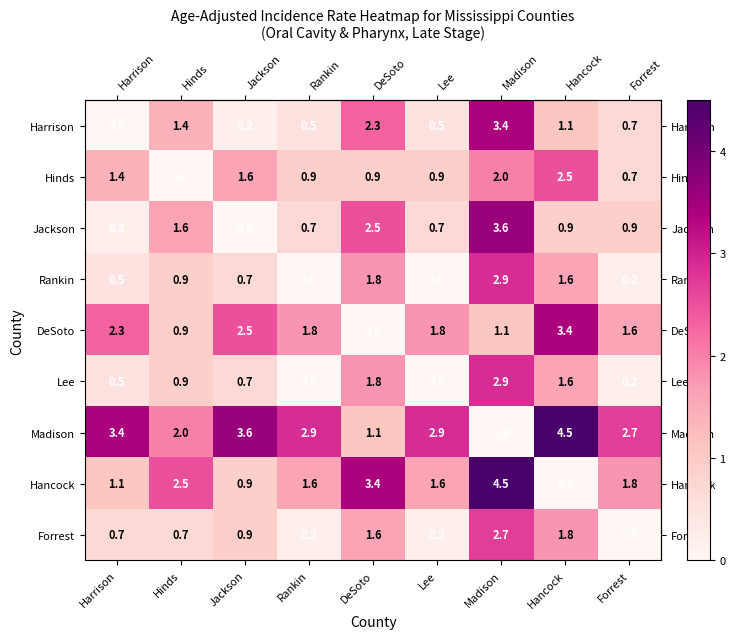

What is the sum of the Rankin values at Lee and Hancock?

1.6